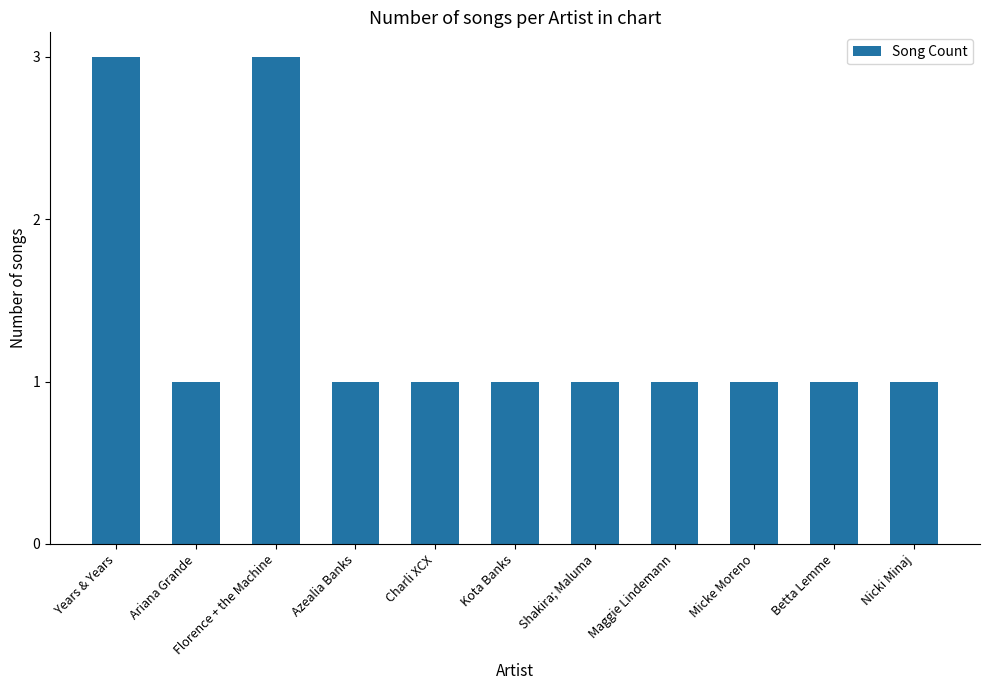

Between Micke Moreno and Years & Years, which is larger?

Years & Years